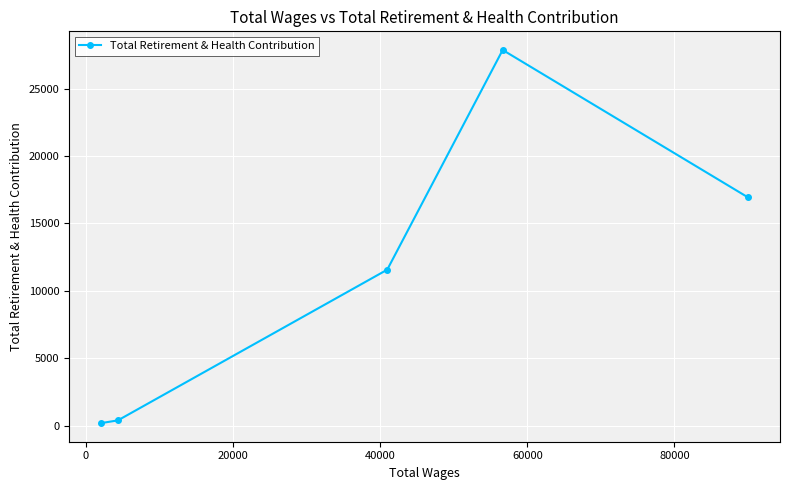

What is the greatest value displayed?

27857